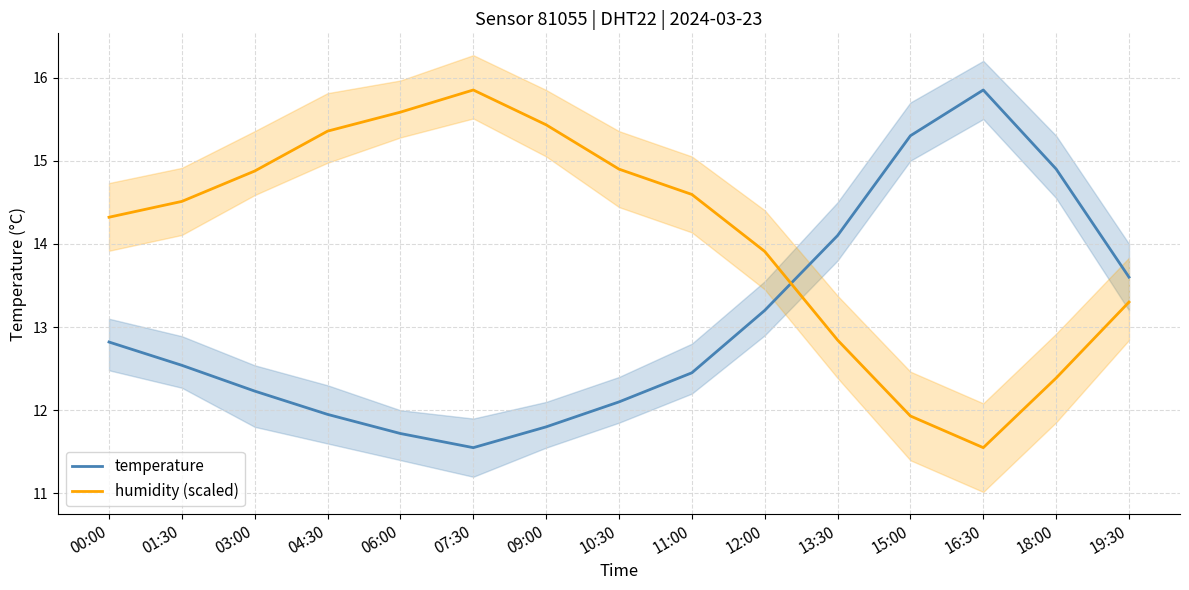

Rank the categories by humidity (scaled) value from highest to lowest.

07:30, 06:00, 09:00, 04:30, 10:30, 03:00, 11:00, 01:30, 00:00, 12:00, 19:30, 13:30, 18:00, 15:00, 16:30